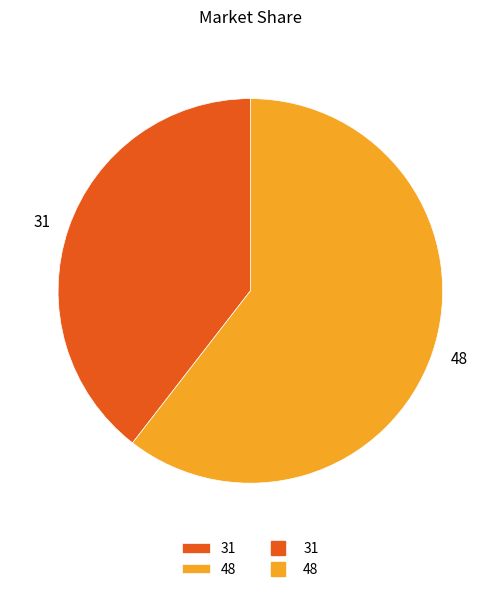

Is it true that 48 is 60% of the pie?

True